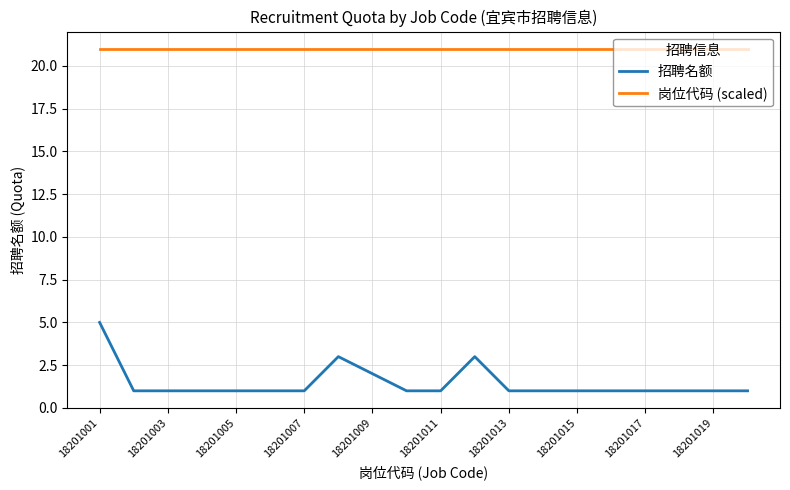

How many categories are shown in the chart?

20